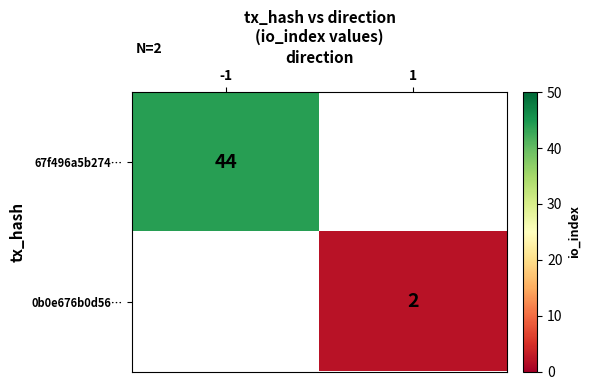

The 0b0e676b0d56… series shows 2 at 1. True or false?

True